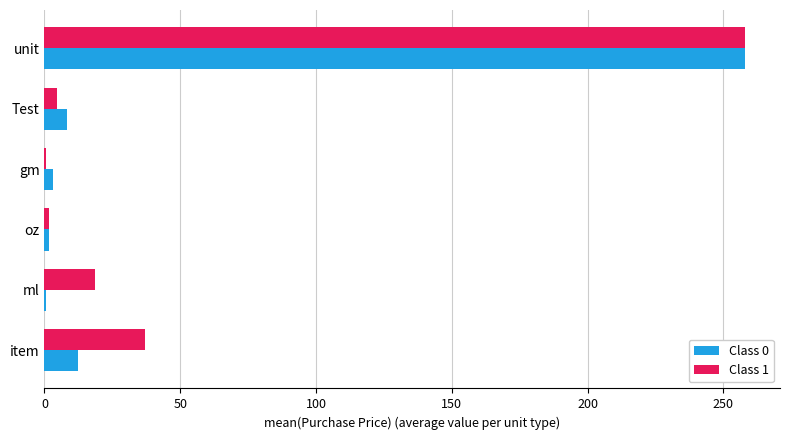

Which label corresponds to the largest value in the chart?

unit